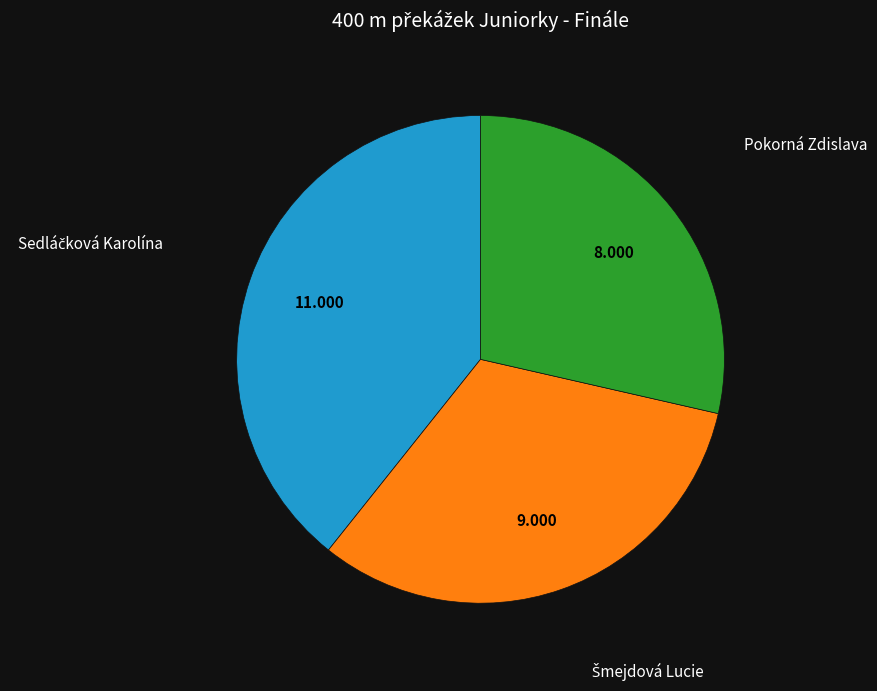

Is there a majority slice in this chart?

No